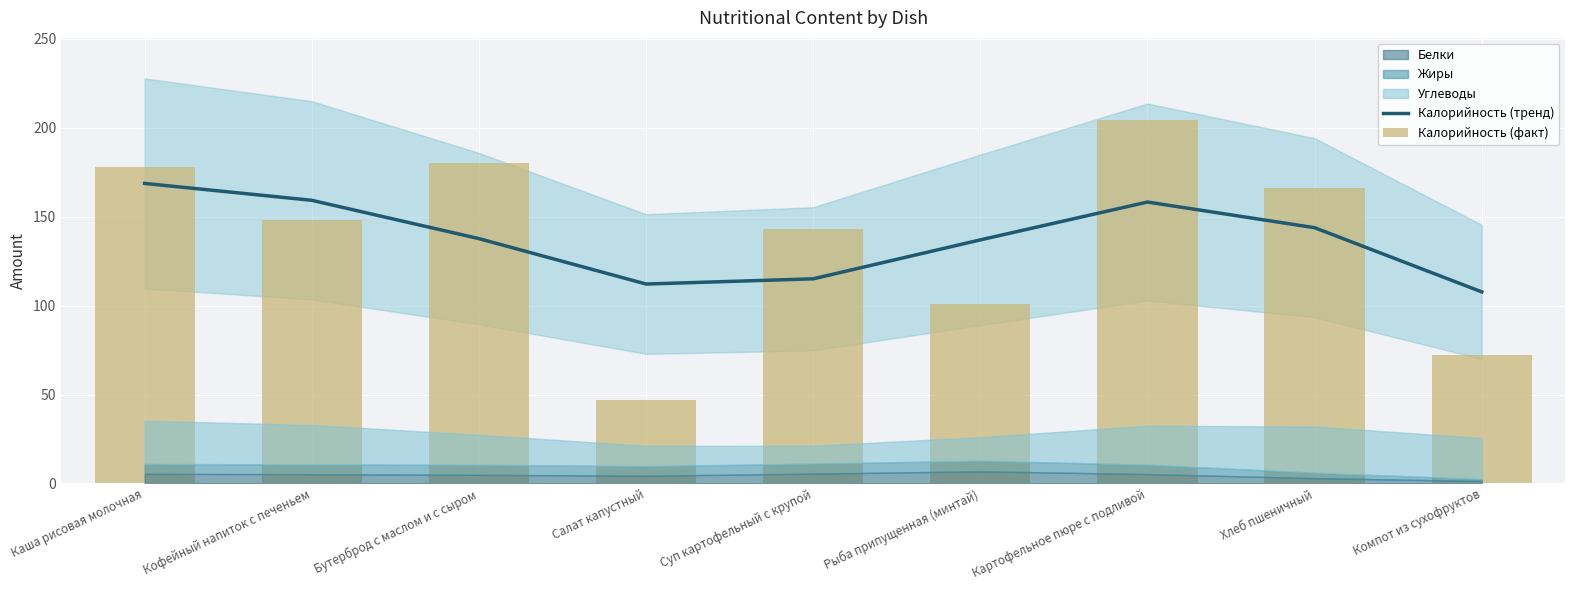

What position from the right is Картофельное пюре с подливой?

3